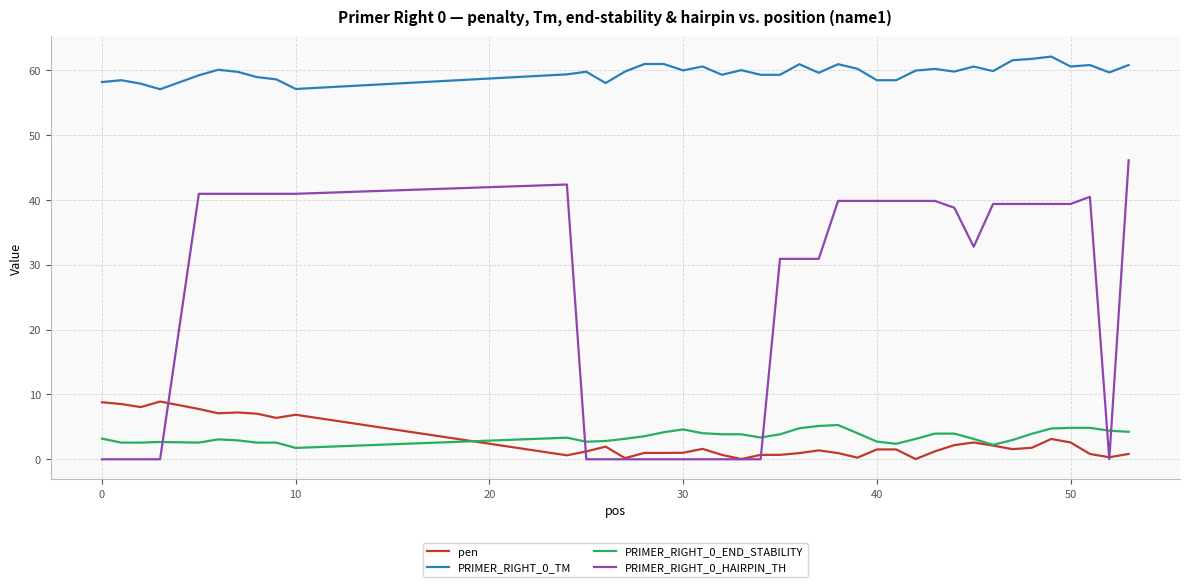

True or false: PRIMER_RIGHT_0_TM and PRIMER_RIGHT_0_HAIRPIN_TH intersect in this chart.

False